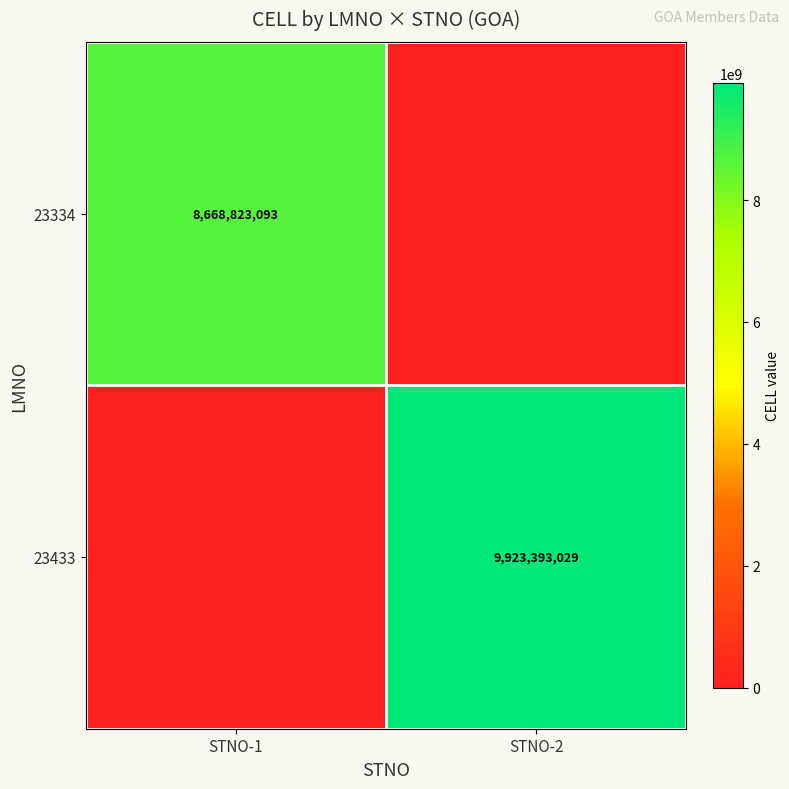

Which label corresponds to the smallest value in the chart?

STNO-2